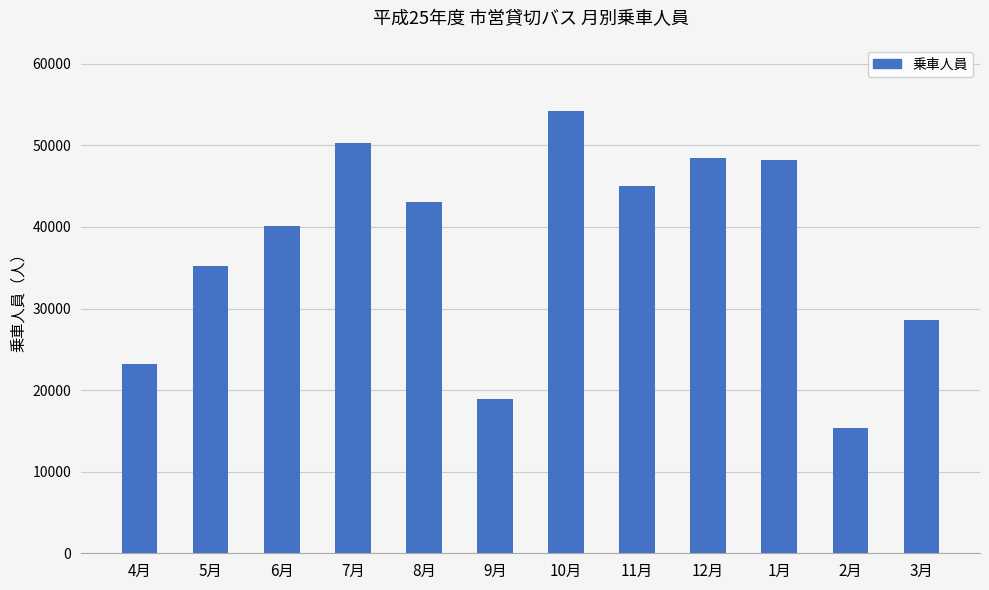

What is the change in value from 4月 to 10月?

+30945